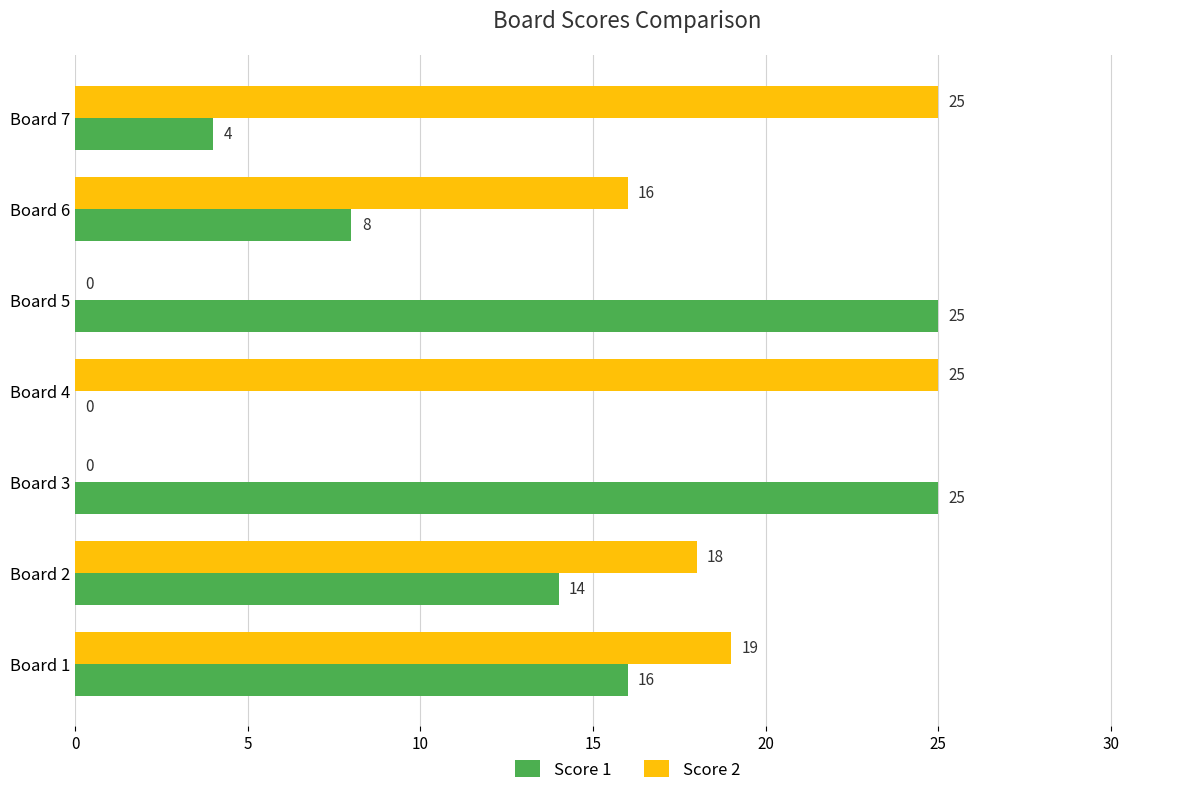

The value of Score 2 at Board 7 is 25. True or false?

True